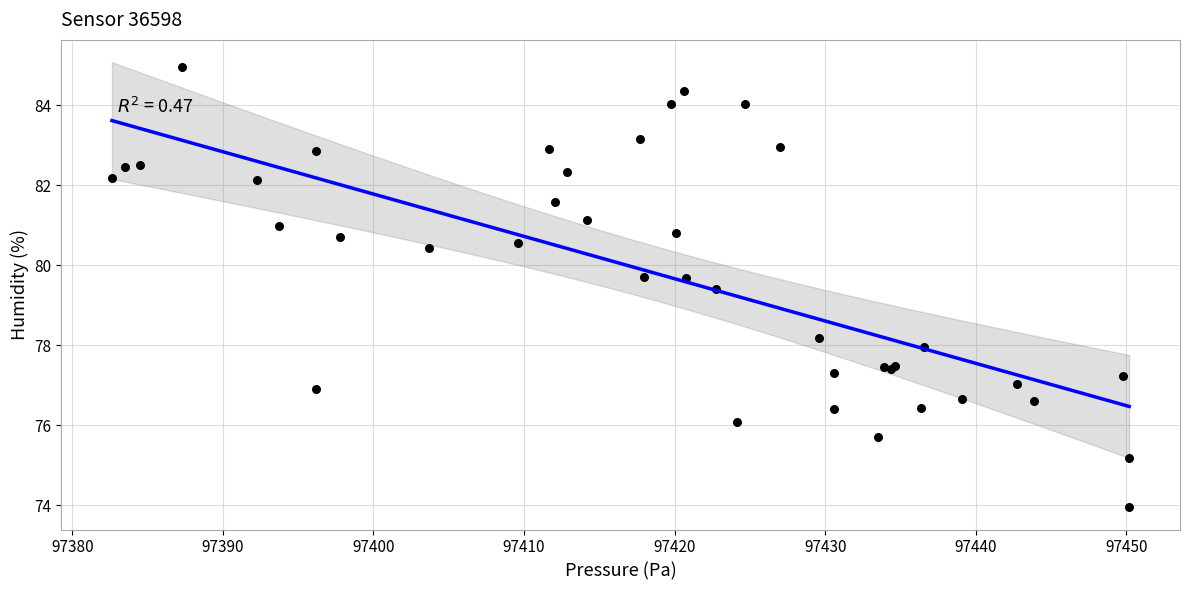

What Y value in the scatter plot is closest to 79?

79.4